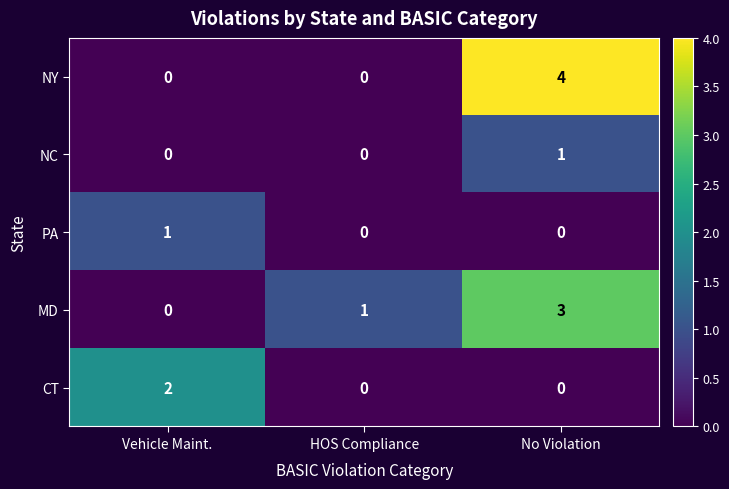

Which series has the largest range (max minus min)?

NY